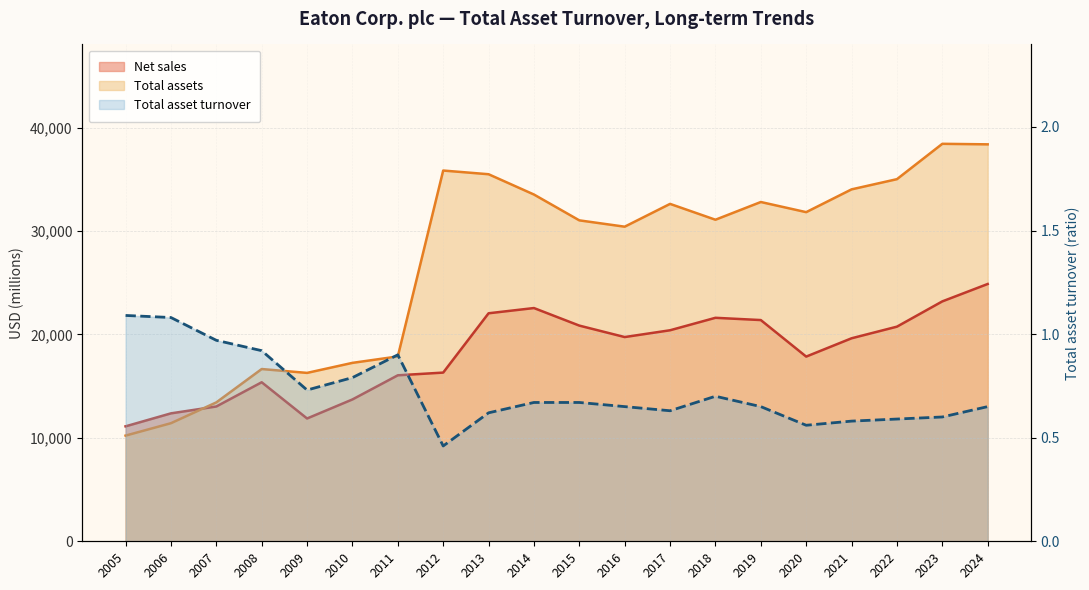

Which has a higher value, 2024 or 2023?

2024